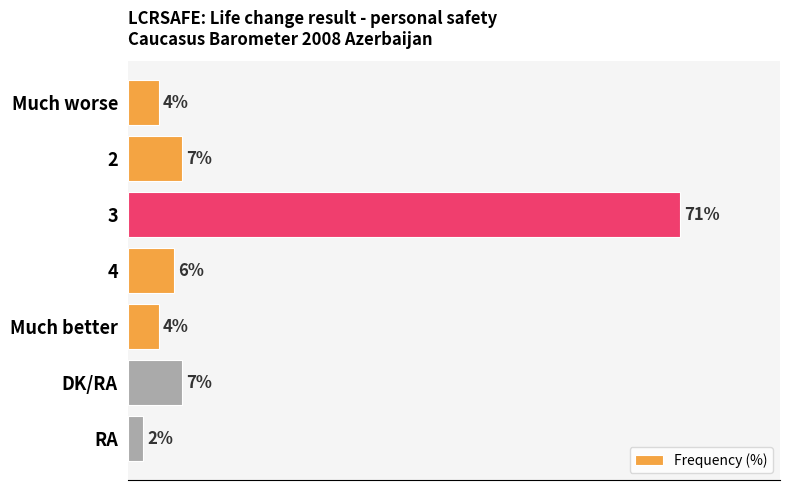

Which label corresponds to the smallest value in the chart?

RA